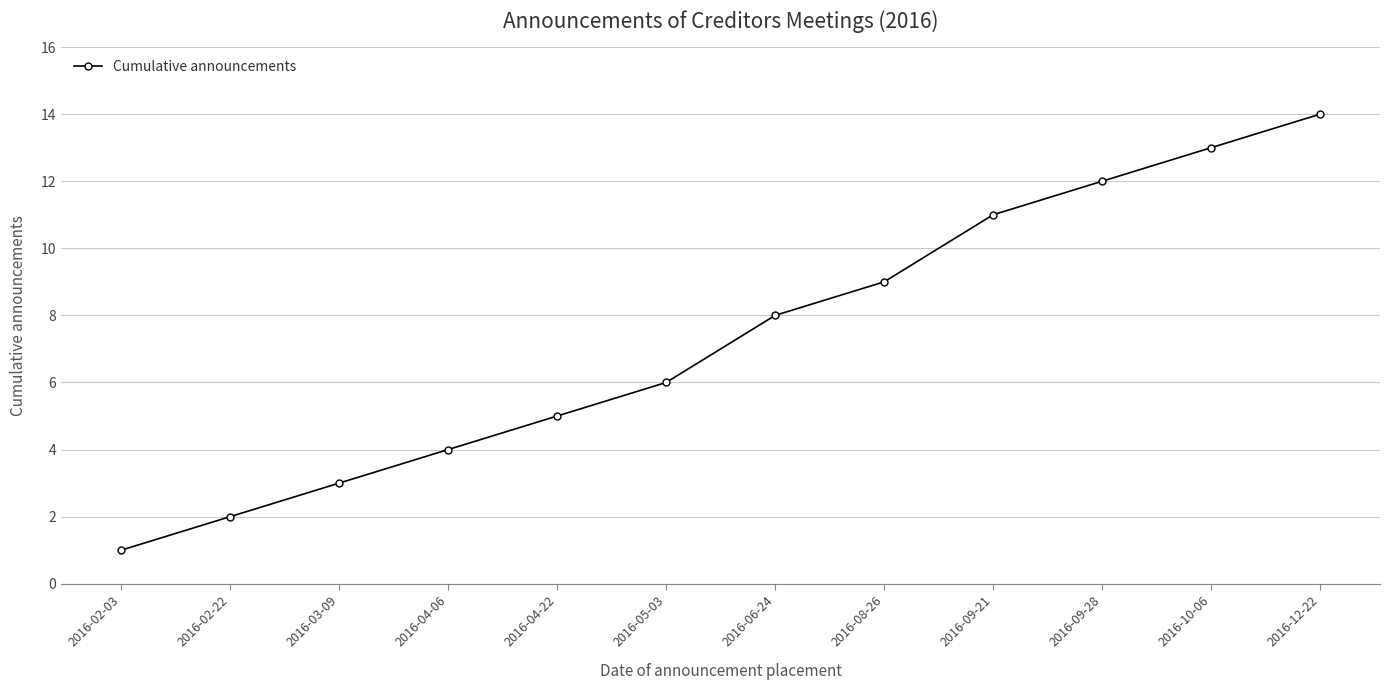

How many data points does each series have?

12